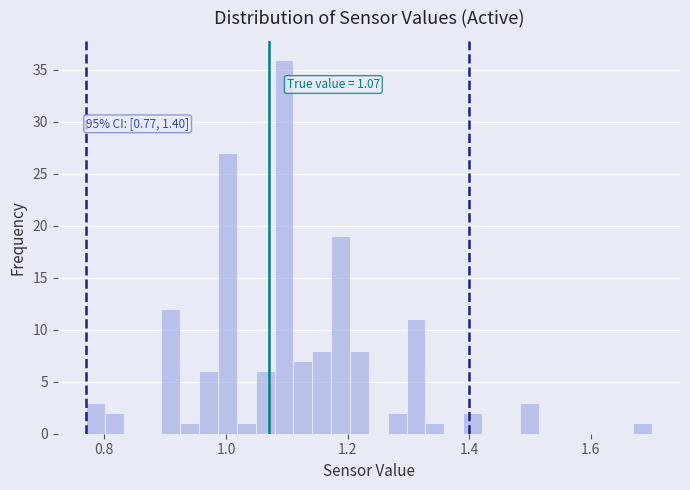

Read against the x-axis, roughly where is the centre of the tallest bar?

1.10